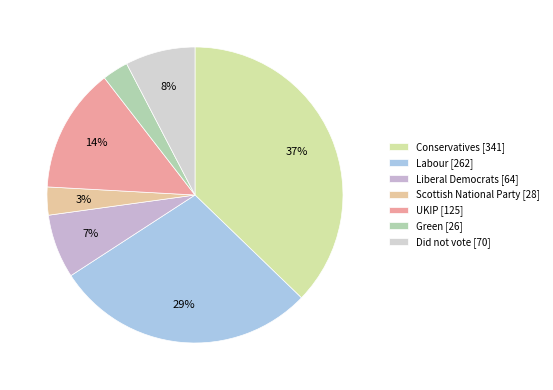

How many slices are in this pie chart?

7